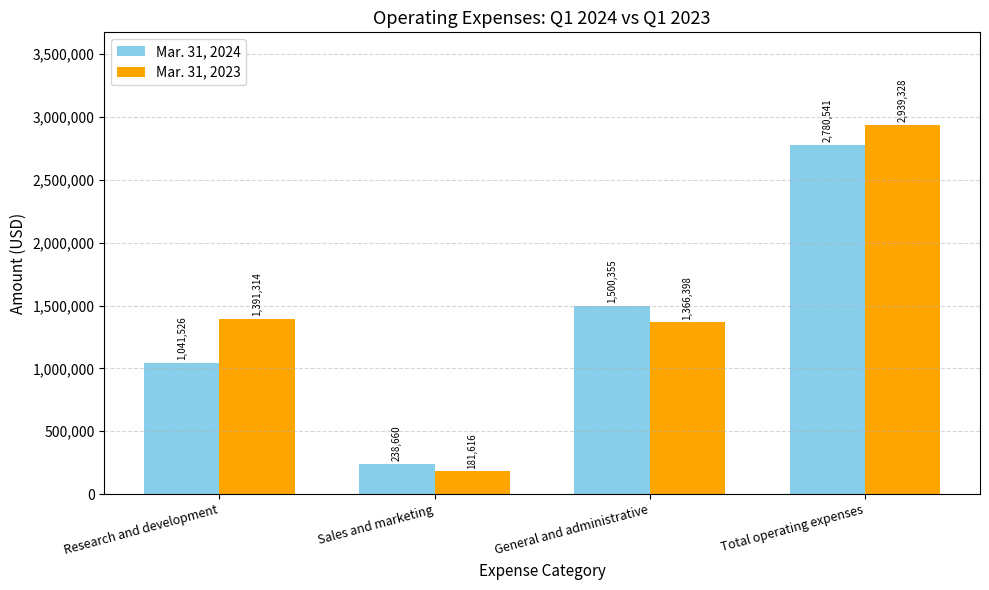

Is it true that Mar. 31, 2023 equals 1366398 at General and administrative?

True